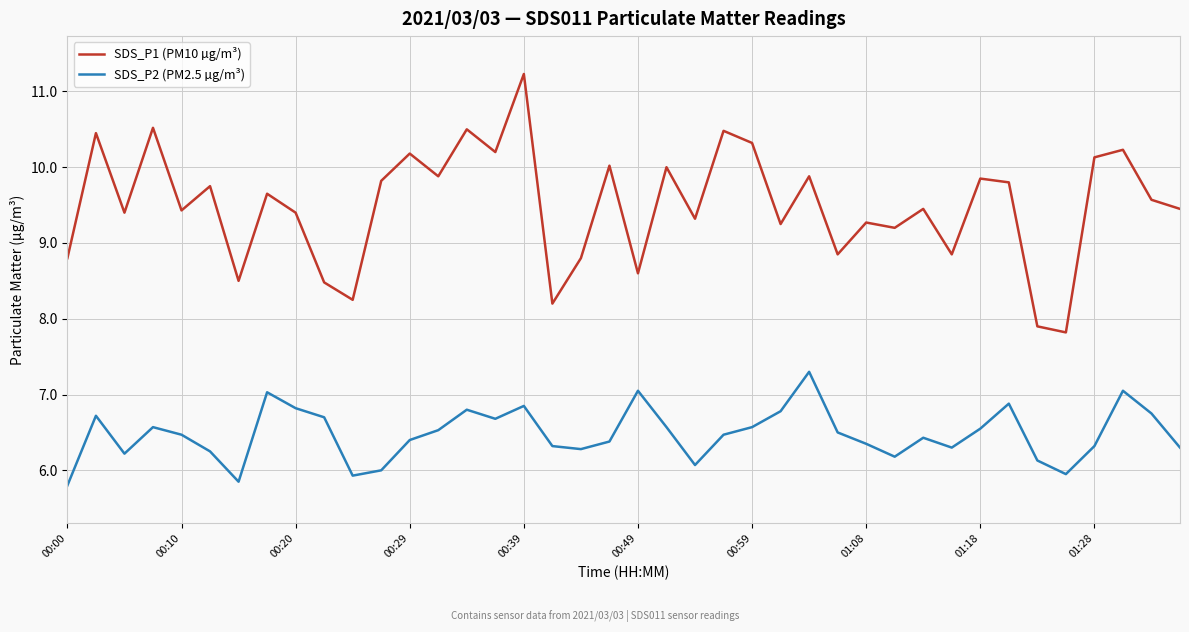

Rank the series by their maximum value, from highest to lowest.

SDS_P1 (PM10 µg/m³), SDS_P2 (PM2.5 µg/m³)